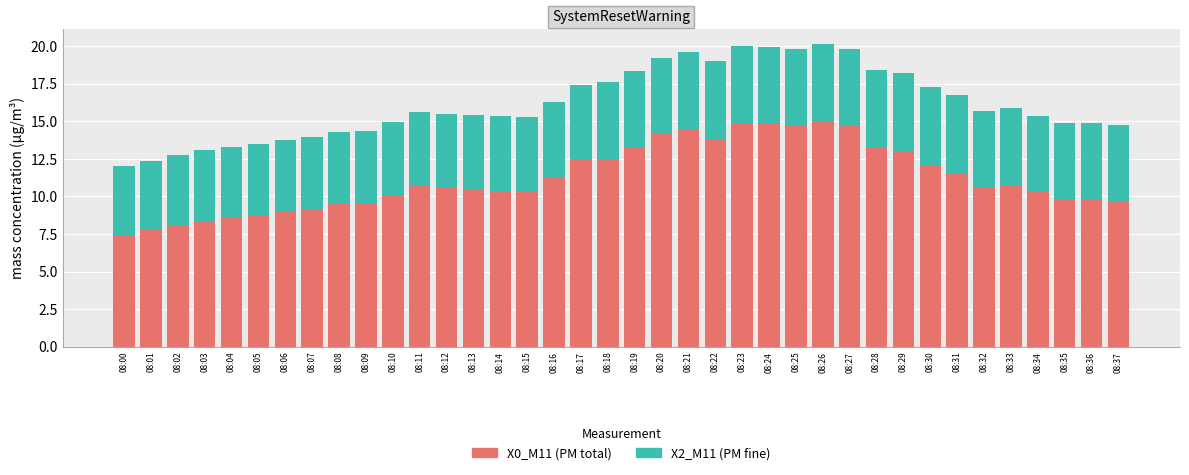

What is the total value across all series at 08:15?

15.3